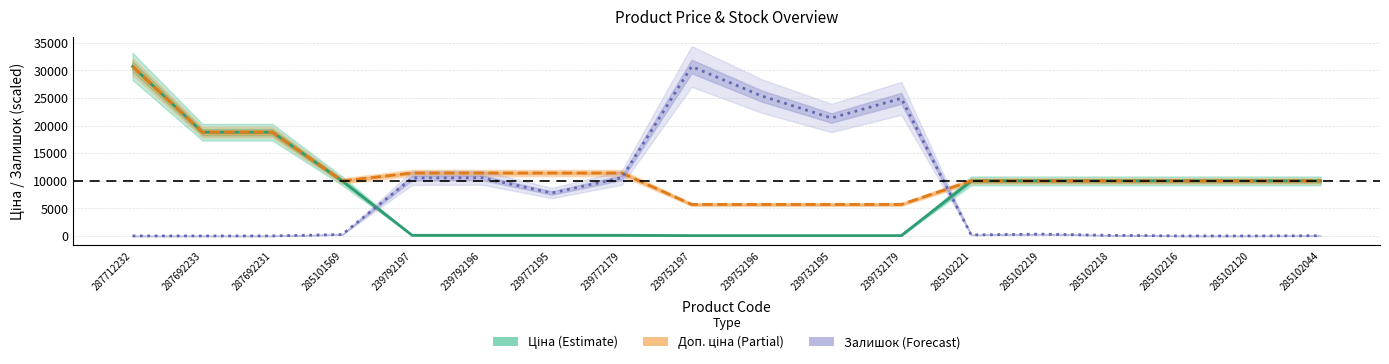

Which has a higher value, 239792197 or 239732195?

239792197